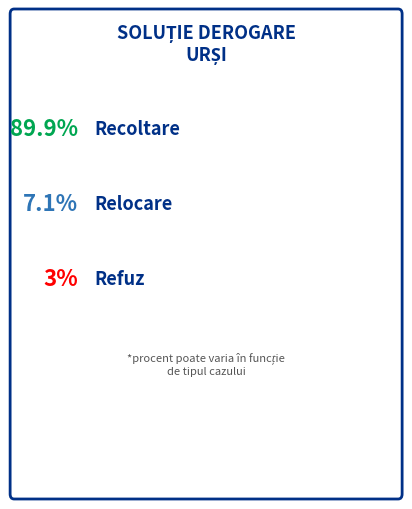

Count the number of slices in the pie.

3